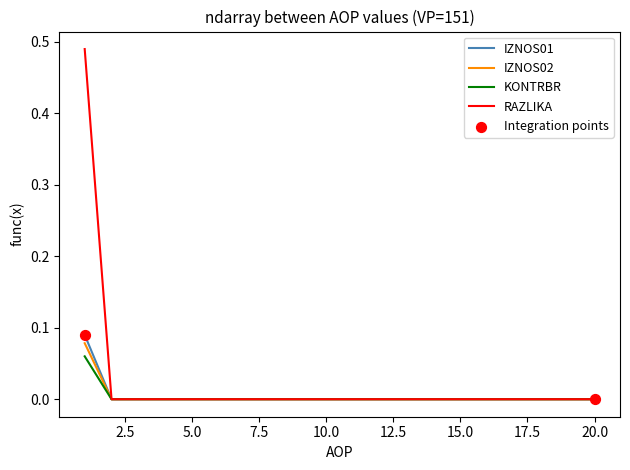

Which series has the widest spread of values?

RAZLIKA